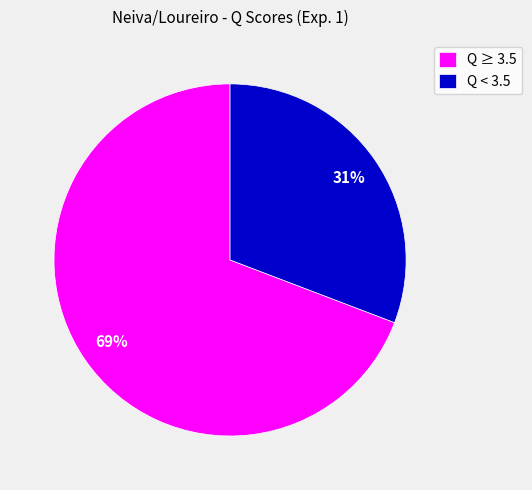

The Q < 3.5 slice represents 31% of the pie. True or false?

True